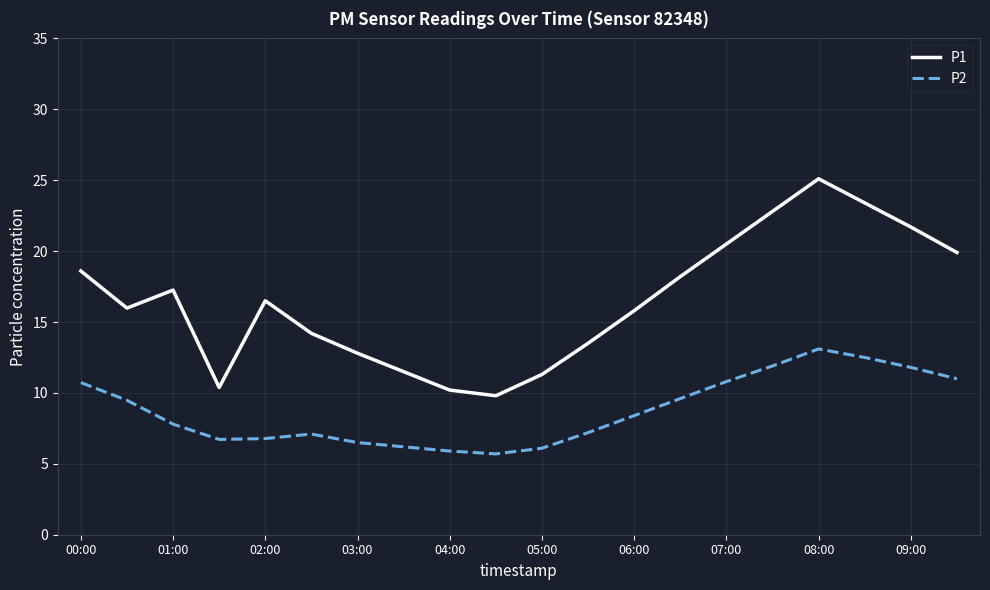

Rank the series by their average value, from lowest to highest.

P2, P1